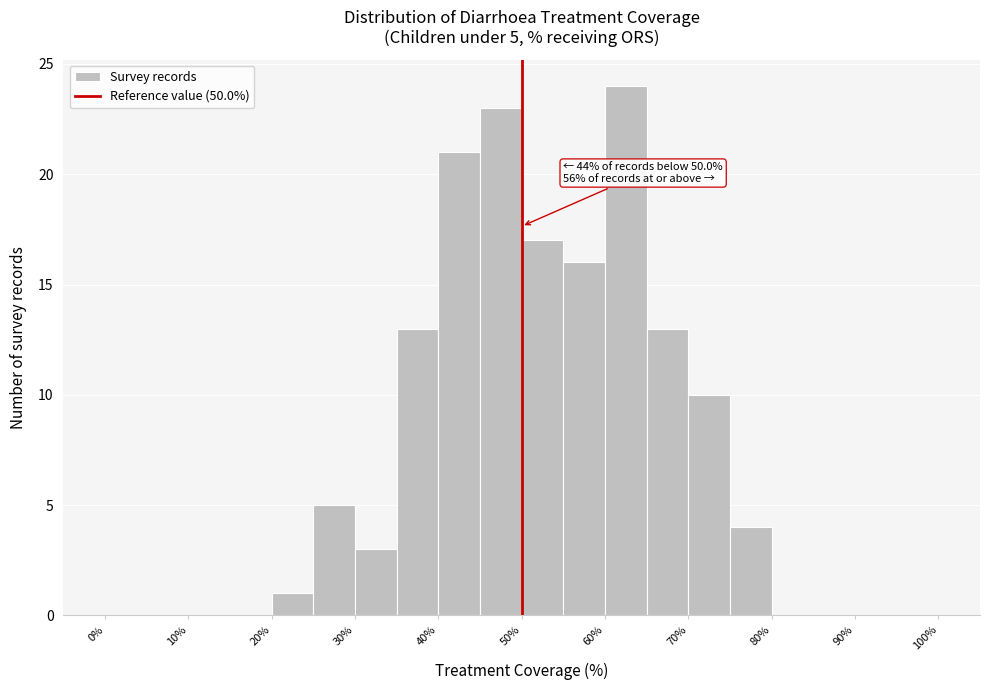

Which range on the x-axis has the tallest bar?

60 to 65